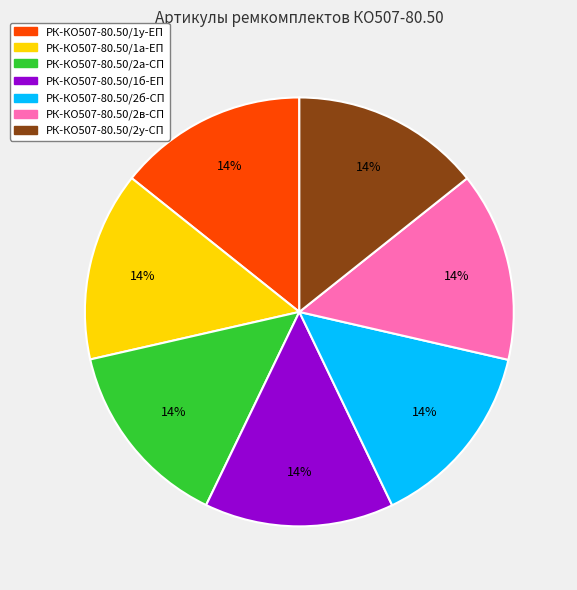

Does any single category account for the majority?

No